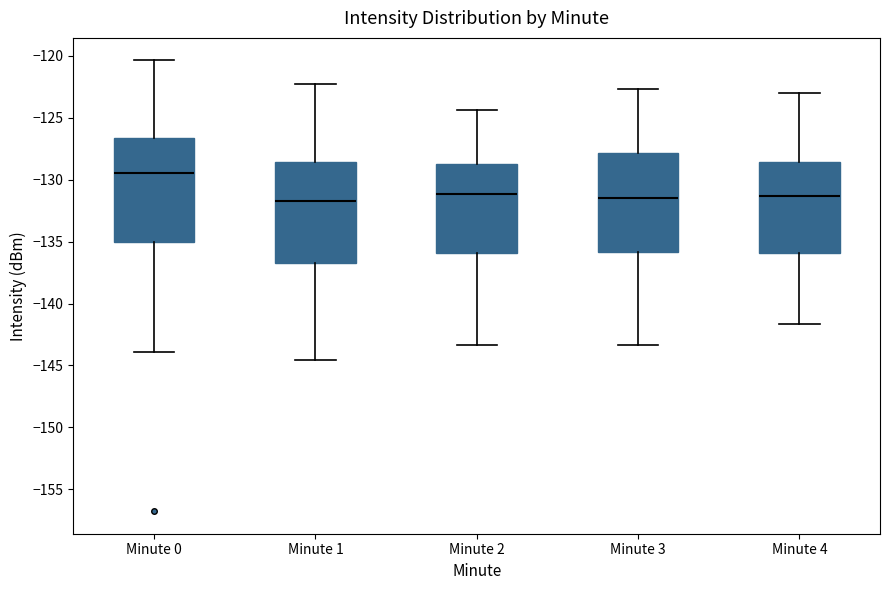

Where is the upper edge of the box for Minute 2 on the y-axis? The values are not printed on the chart, so give them approximately, as read against the axis.

-128.5